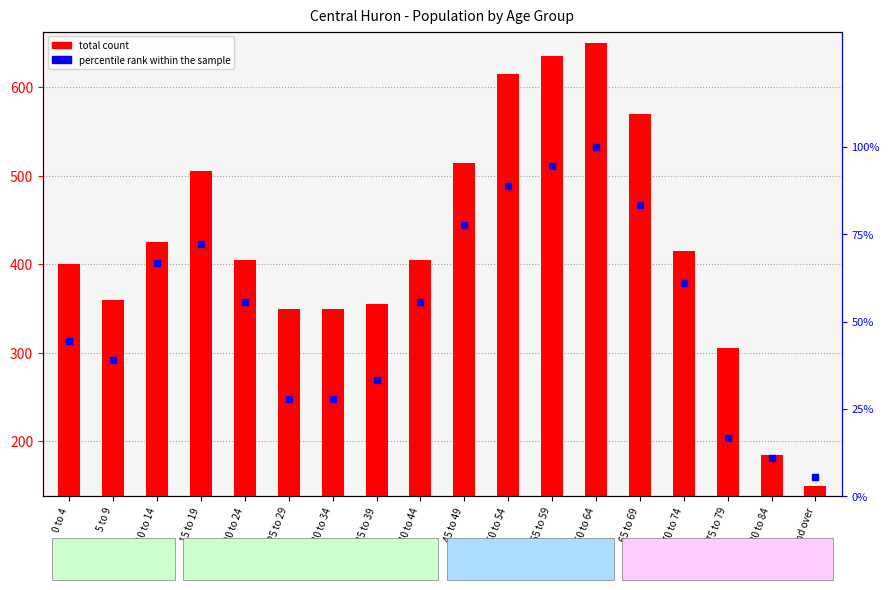

Which series contains the highest Y value?

total count